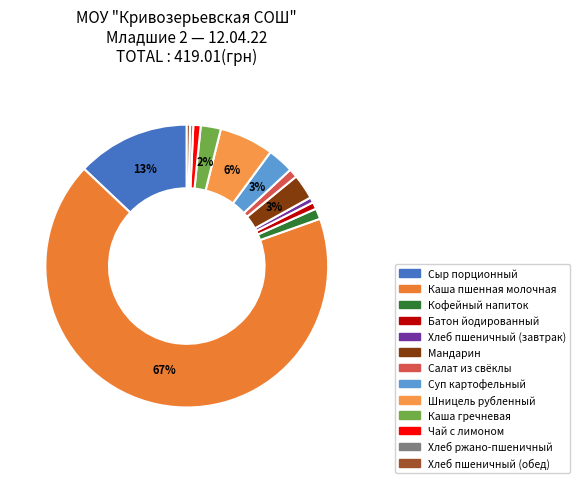

The Мандарин slice represents 15% of the pie. True or false?

False